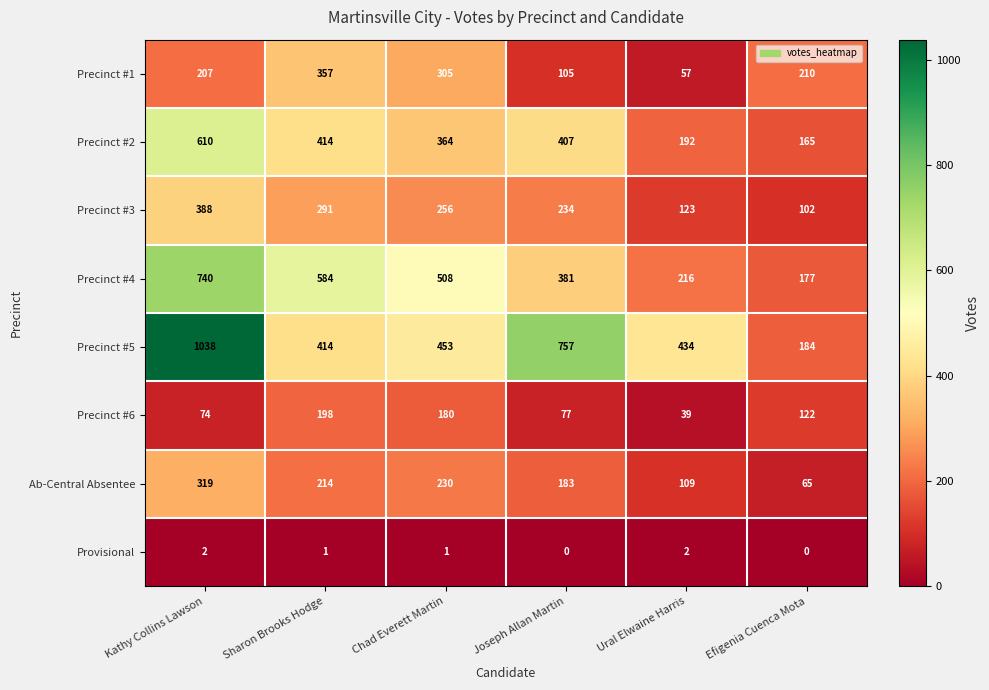

What is the total value across all series at Efigenia Cuenca Mota?

1025